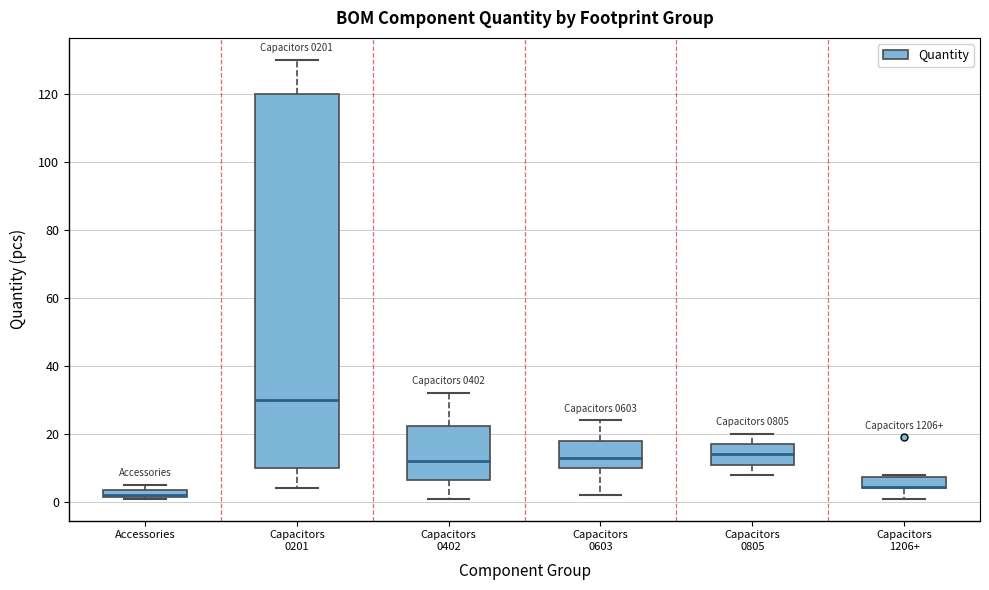

Where is the lower edge of the box for Capacitors 0603 on the y-axis? The values are not printed on the chart, so give them approximately, as read against the axis.

10